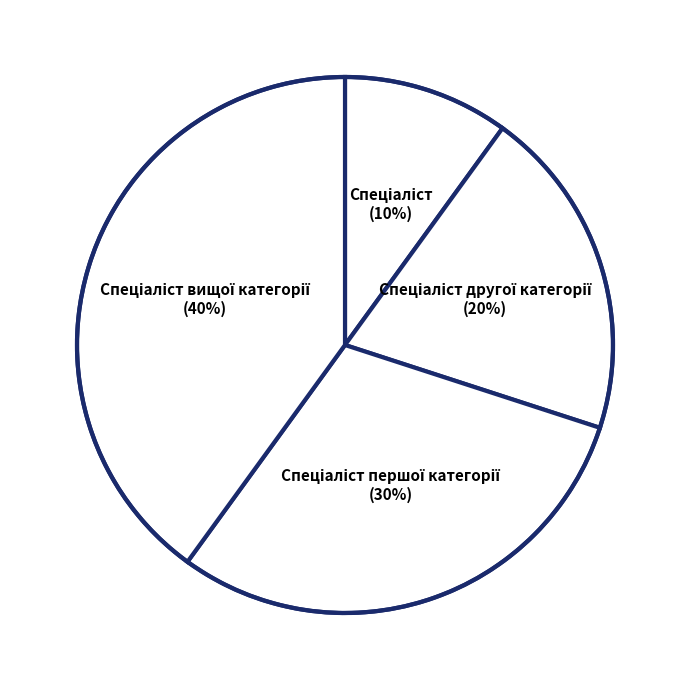

To the nearest percent, what is the average slice percentage?

25%